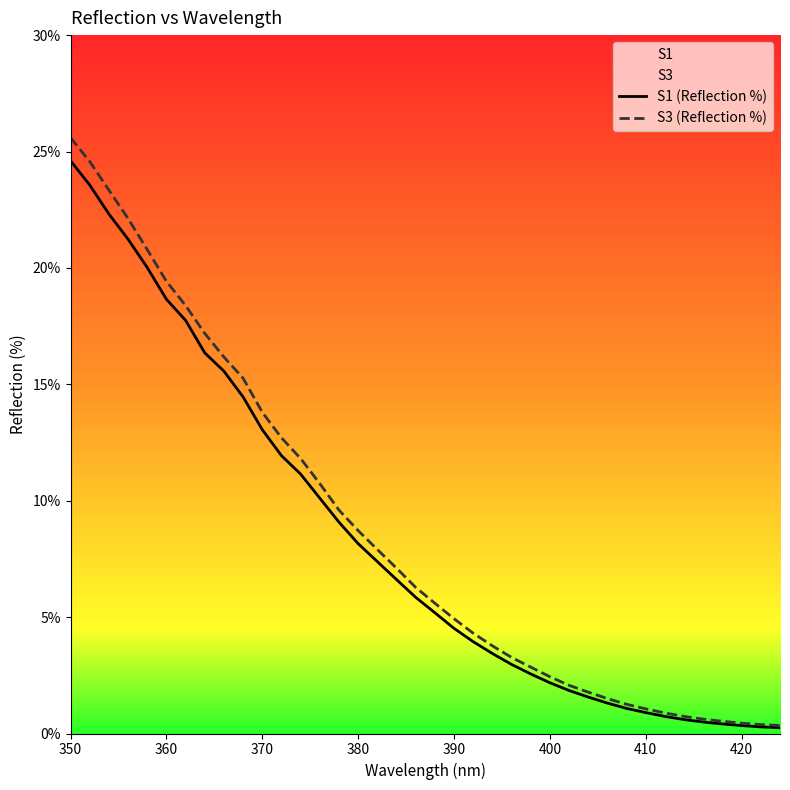

True or false: S1 (Reflection %) has more than 2 interior local peaks.

False